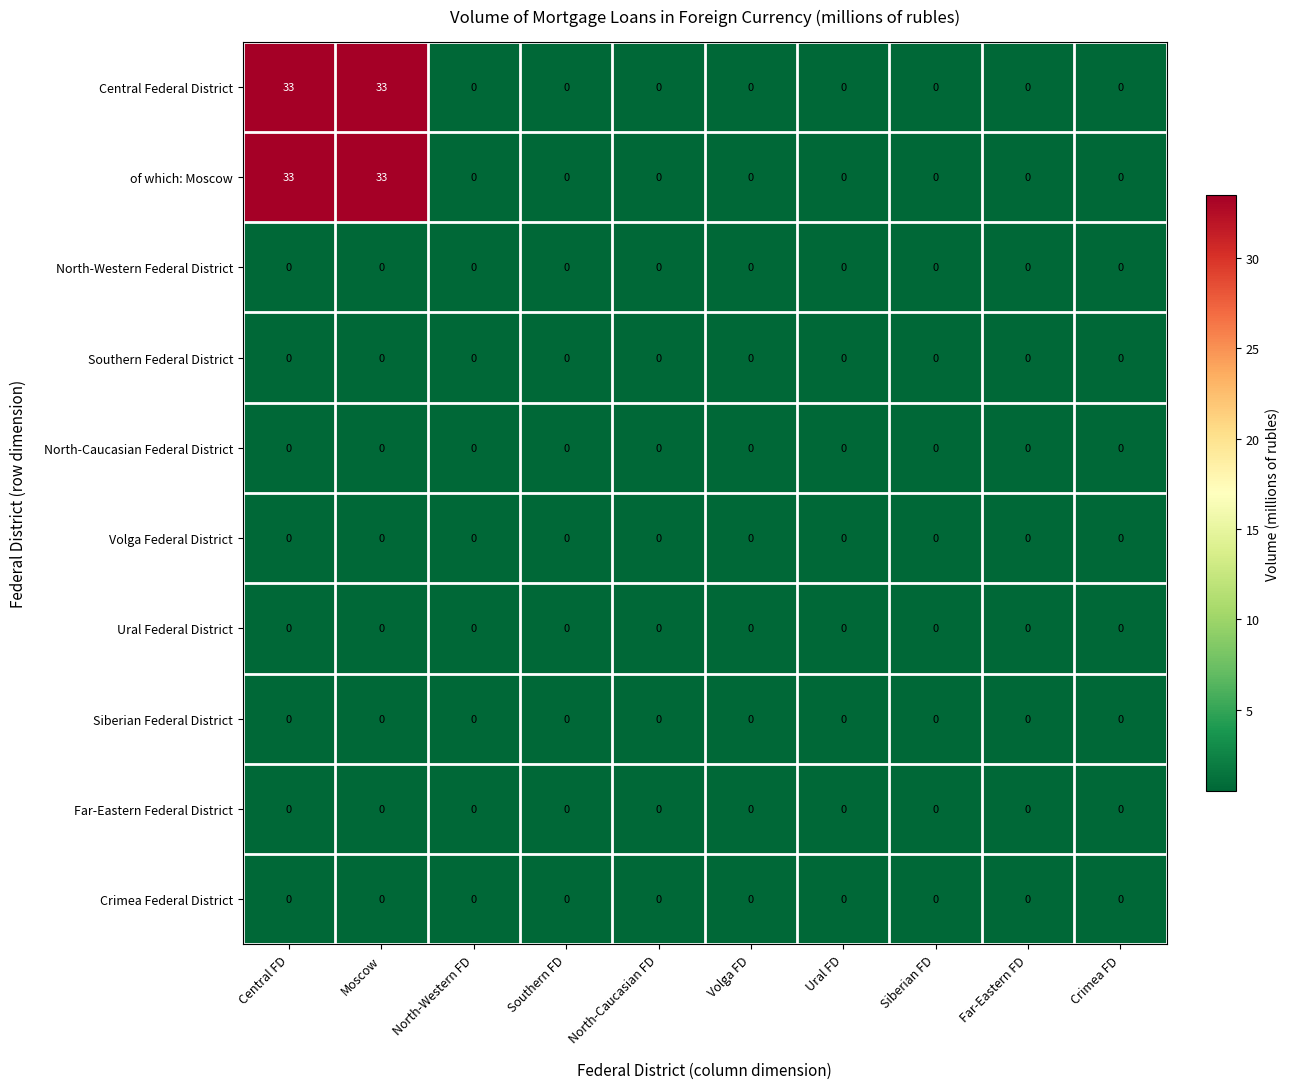

What is the maximum value shown in the chart?

33